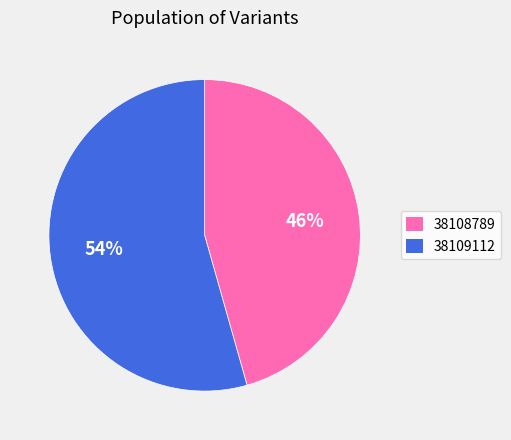

Count the number of slices in the pie.

2